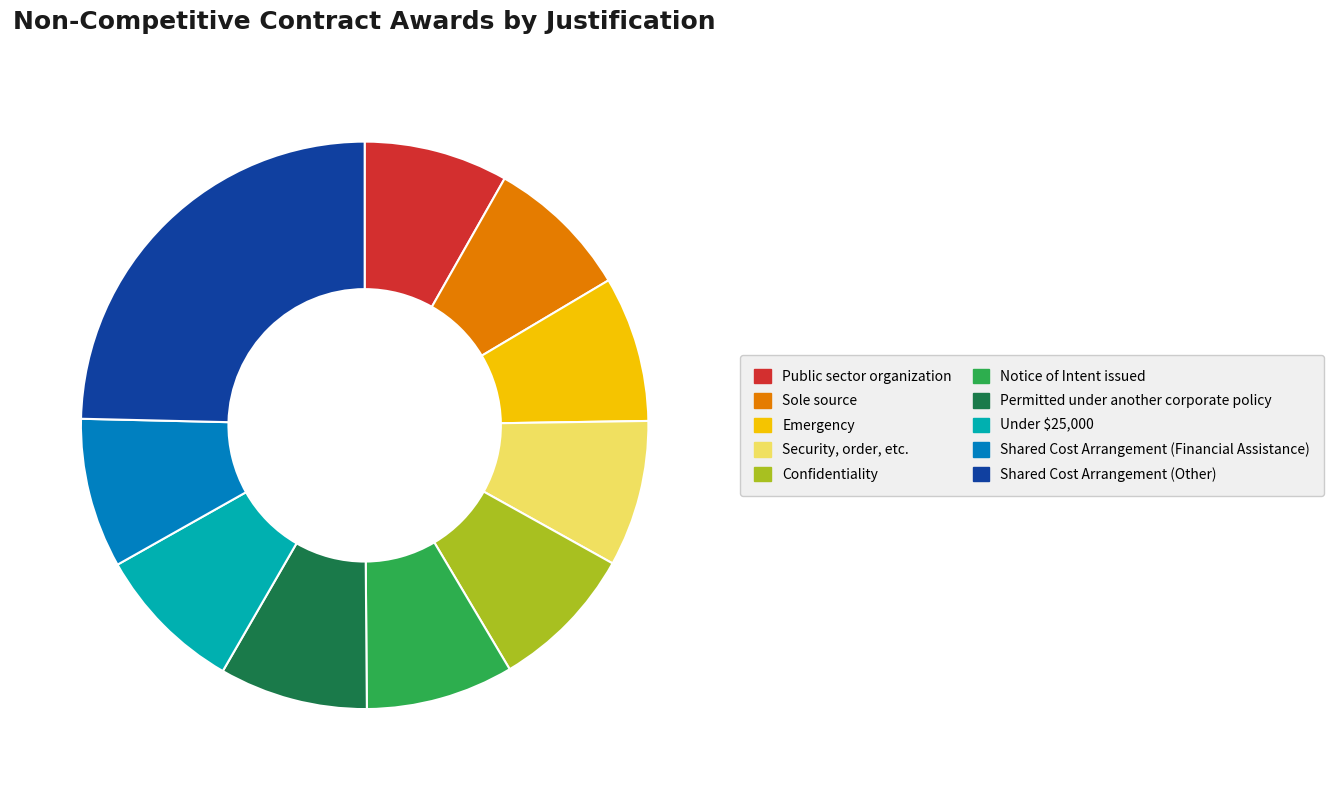

The Shared Cost Arrangement (Other) slice represents 25% of the pie. True or false?

True